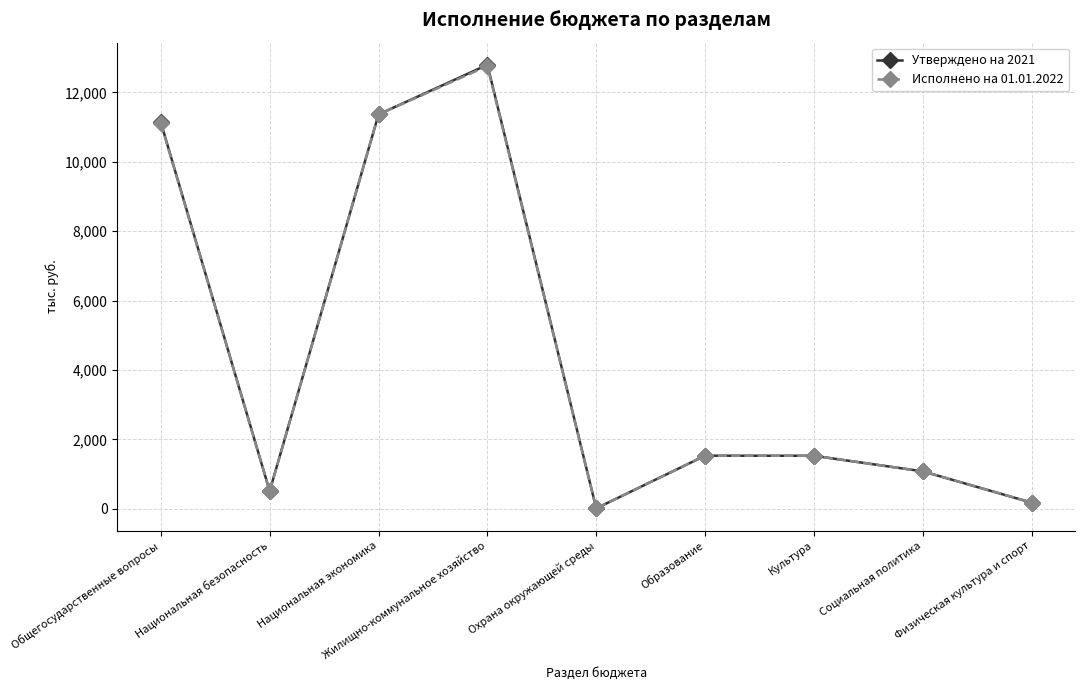

What is the value of the Утверждено на 2021 point at the 6th from the left?

1527.5